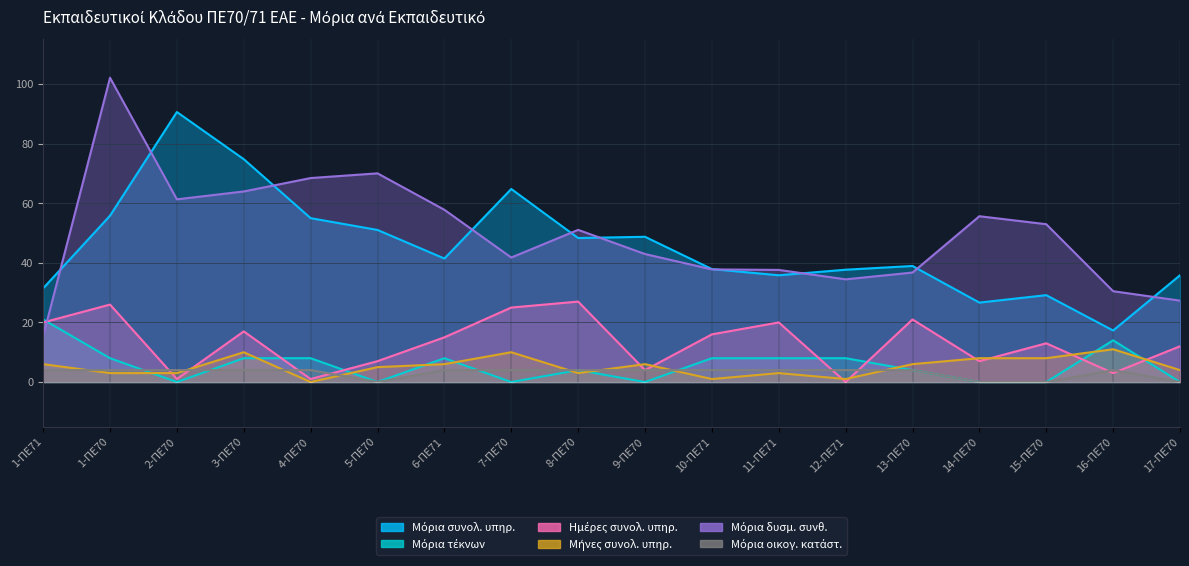

True or false: Μήνες συνολ. υπηρ. and Μόρια δυσμ. συνθ. intersect in this chart.

False